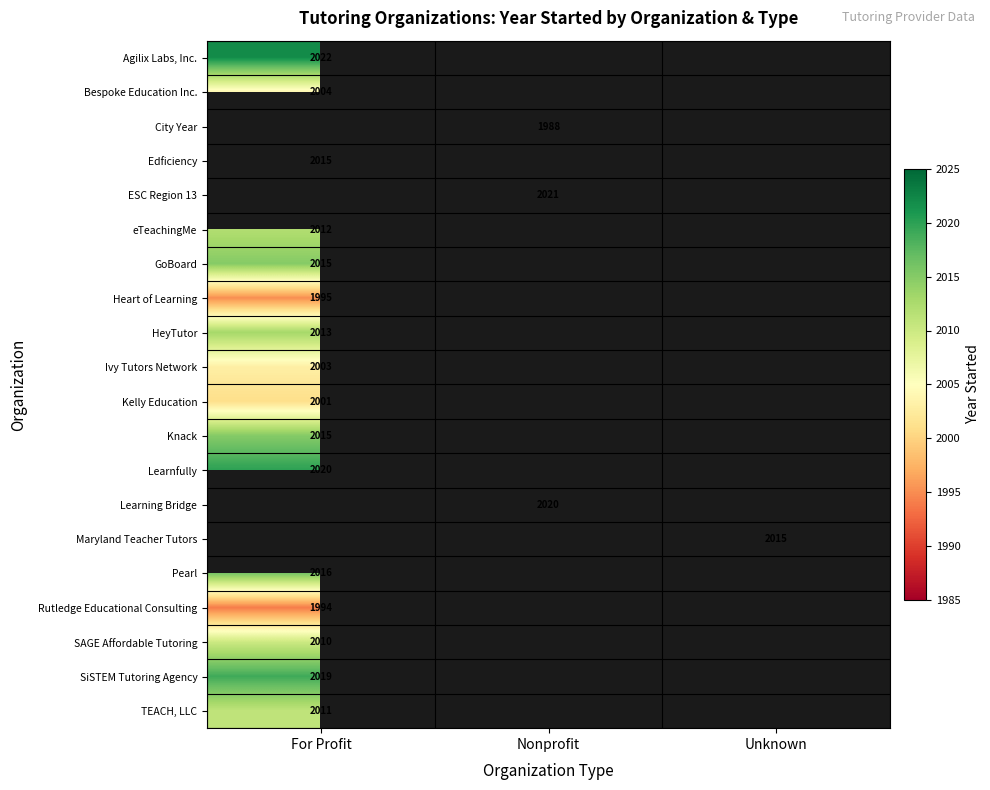

How many data points does each series have?

3